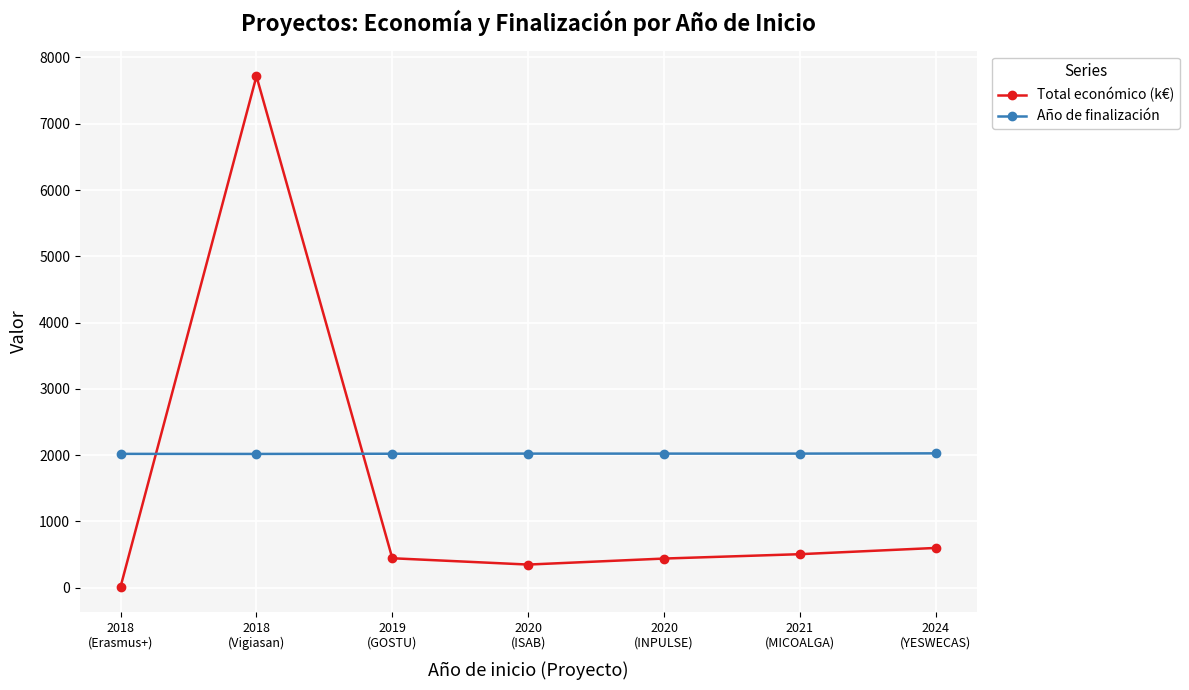

The Año de finalización series shows 2876.0 at 2024
(YESWECAS). True or false?

False